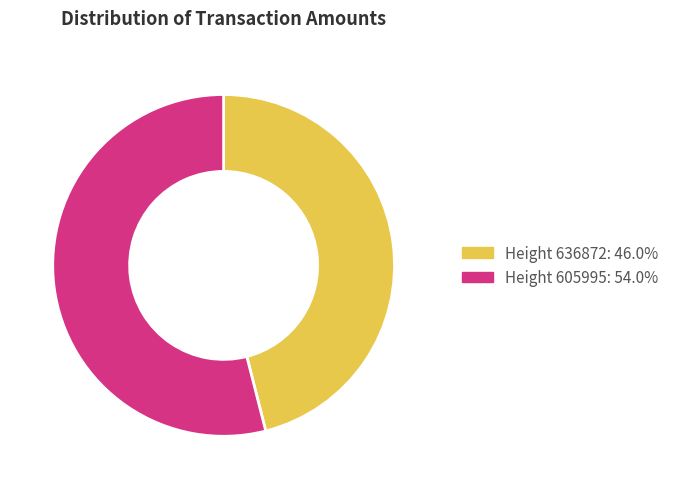

Is there a majority slice in this chart?

Yes